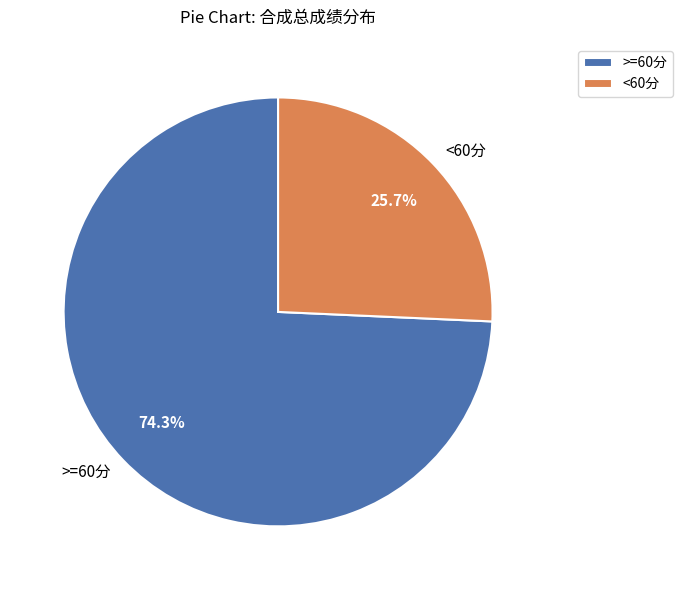

Between >=60分 and <60分, which is larger?

>=60分